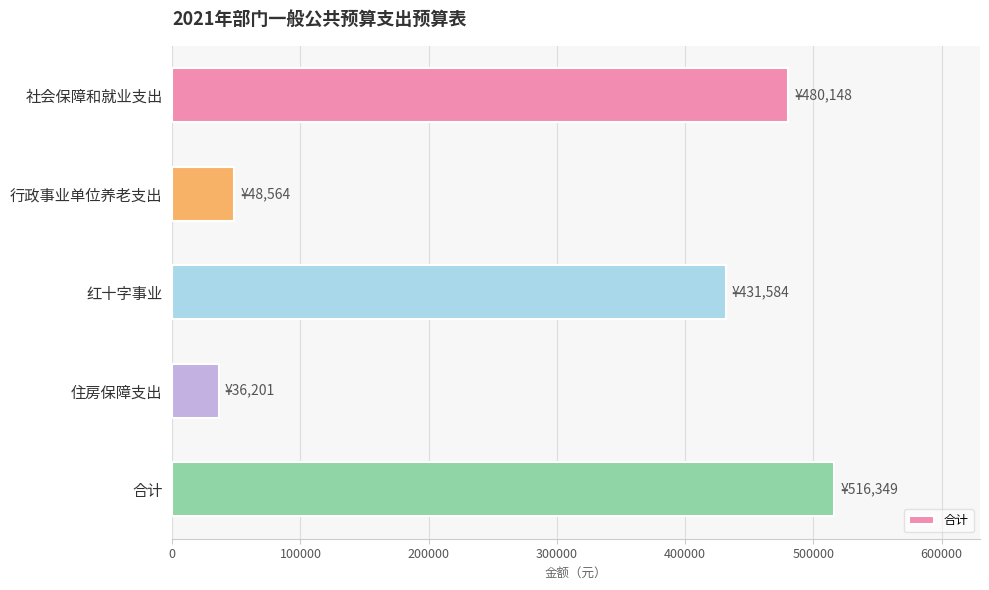

Which has a higher value, 住房保障支出 or 红十字事业?

红十字事业